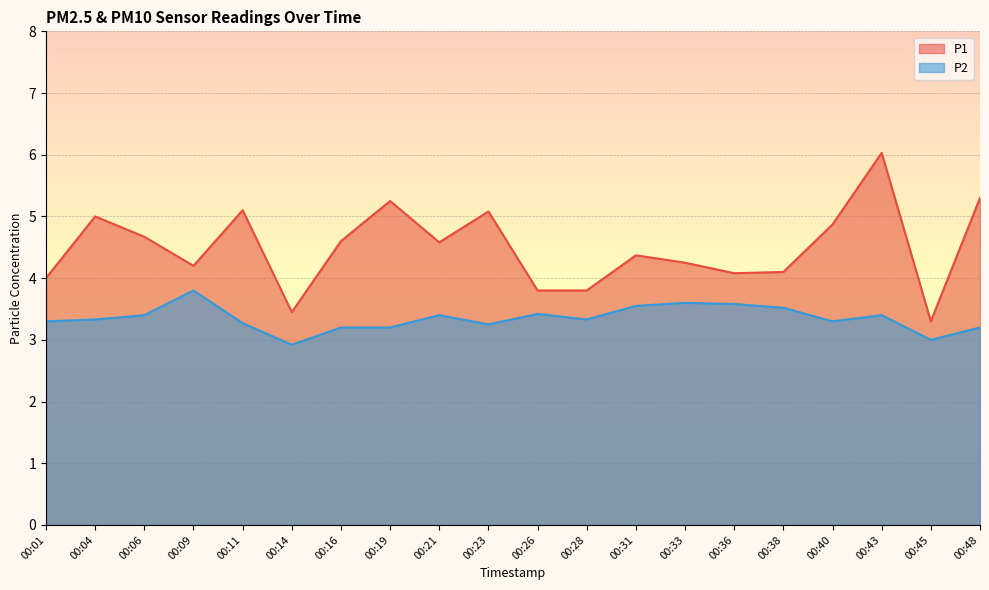

Reading right to left, extract all data points from this chart.

P1: 00:48=5.3	00:45=3.3	00:43=6.0	00:40=4.9	00:38=4.1	00:36=4.1	00:33=4.2	00:31=4.4	00:28=3.8	00:26=3.8	00:23=5.1	00:21=4.6	00:19=5.2	00:16=4.6	00:14=3.5	00:11=5.1	00:09=4.2	00:06=4.7	00:04=5.0	00:01=4.0
P2: 00:48=3.2	00:45=3.0	00:43=3.4	00:40=3.3	00:38=3.5	00:36=3.6	00:33=3.6	00:31=3.5	00:28=3.3	00:26=3.4	00:23=3.2	00:21=3.4	00:19=3.2	00:16=3.2	00:14=2.9	00:11=3.3	00:09=3.8	00:06=3.4	00:04=3.3	00:01=3.3